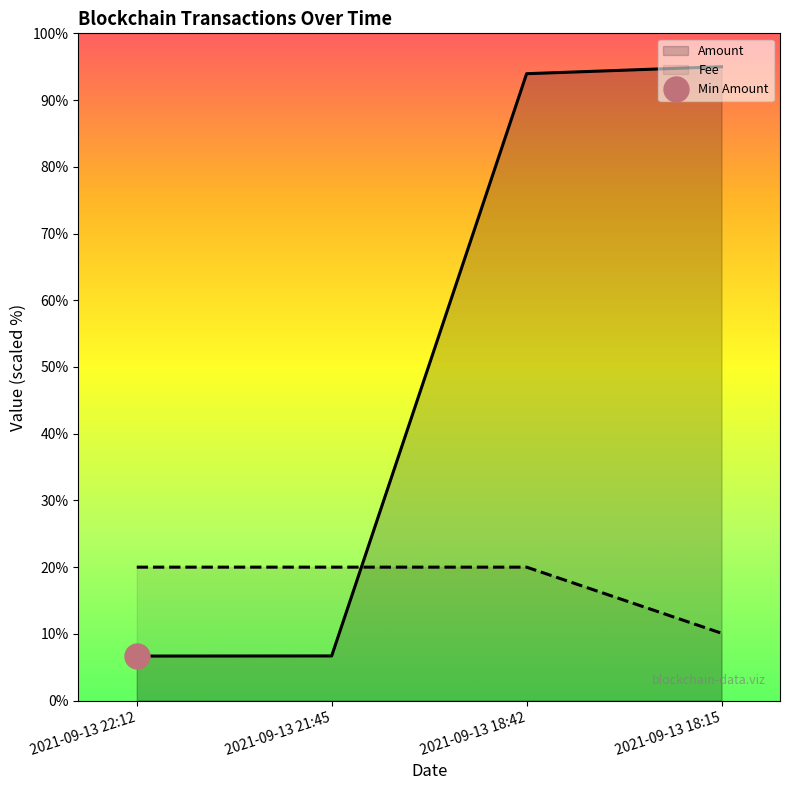

At which label does Amount first exceed 93?

2021-09-13 18:42